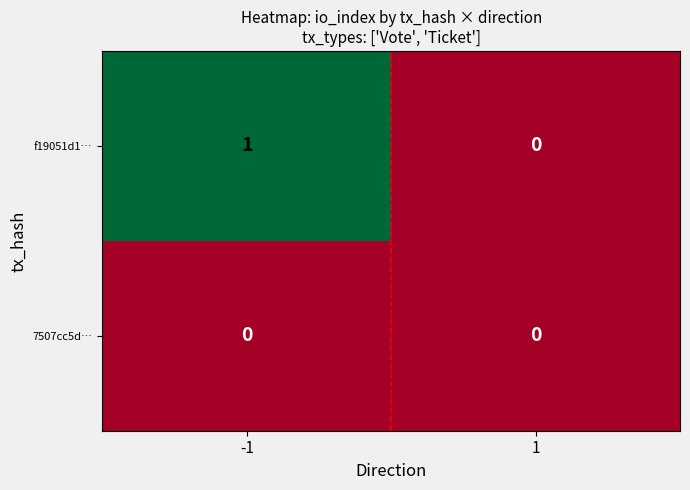

How many distinct data groups are displayed?

2